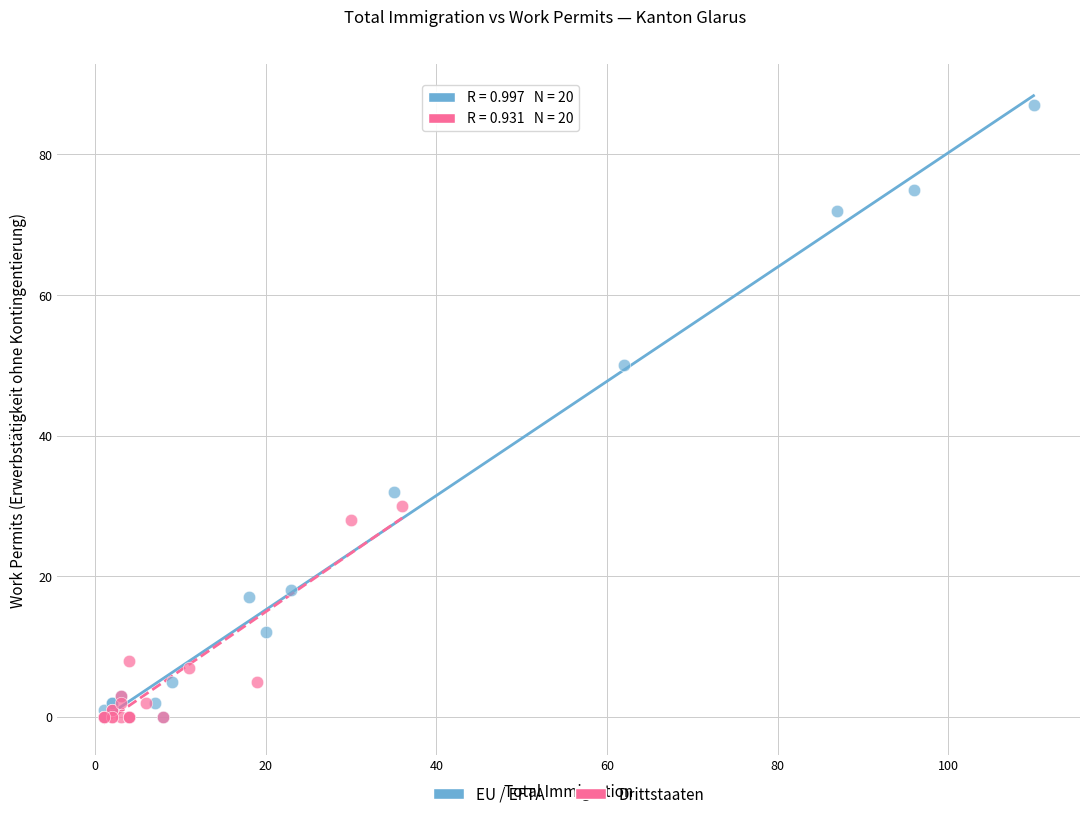

What are all the series names shown in the legend?

EU / EFTA, Drittstaaten